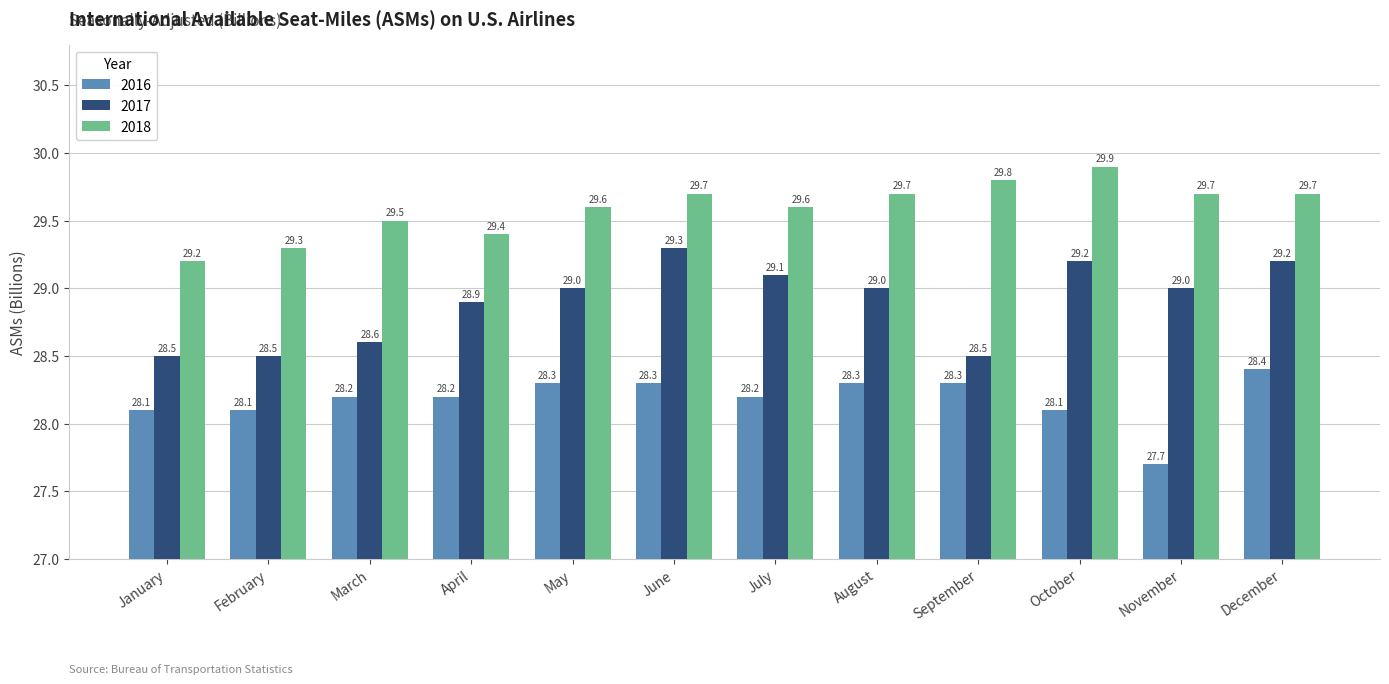

True or false: 2016 has a value of 28.2 at July.

True